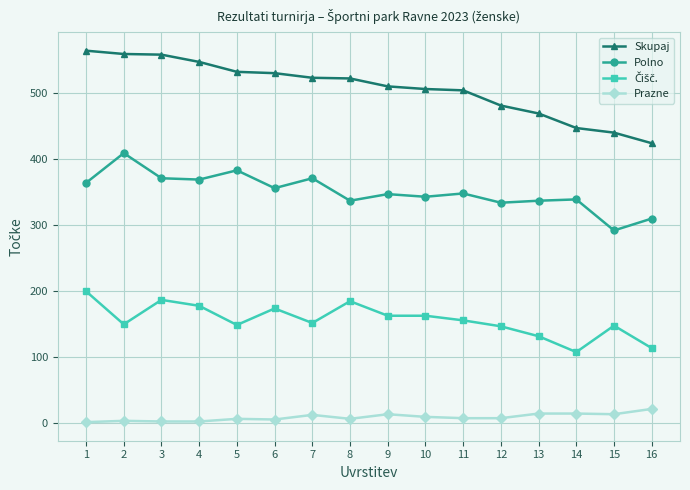

Where does the Polno series first go above 348?

1